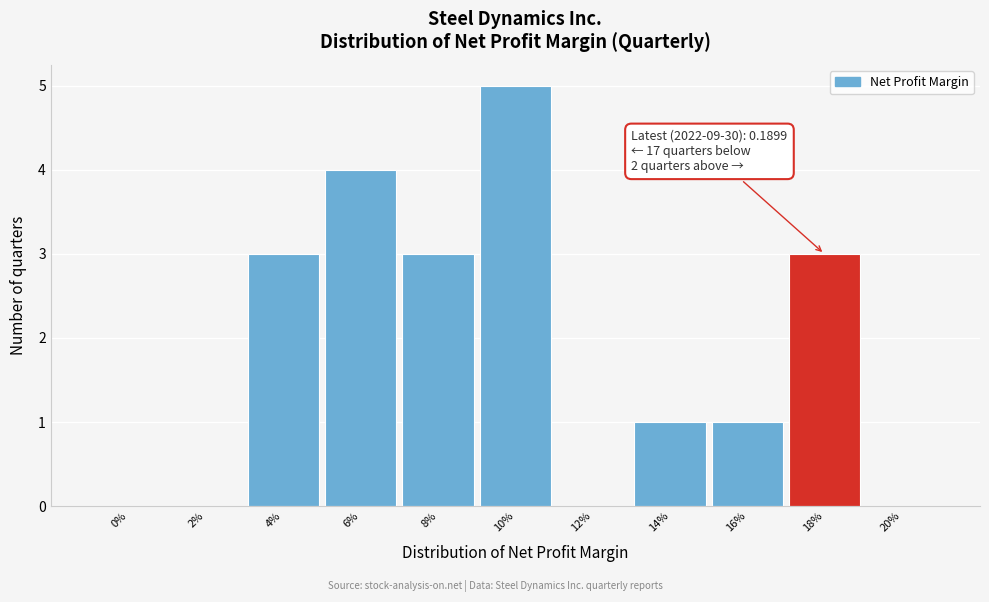

Reading left to right, what are all the values shown in this chart?

0%=0	2%=0	4%=3	6%=4	8%=3	10%=5	12%=0	14%=1	16%=1	18%=3	20%=0